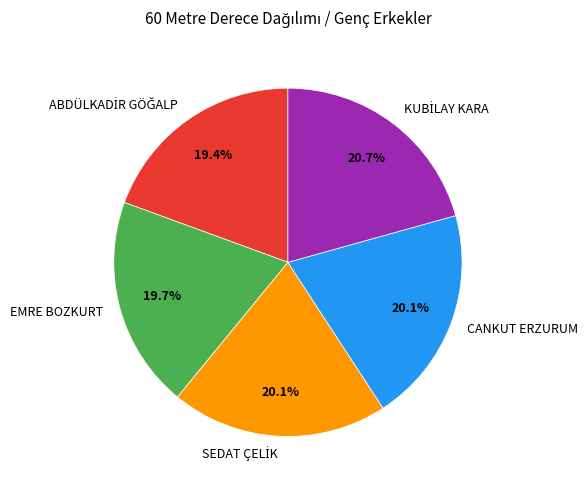

Is EMRE BOZKURT the majority of the pie?

No